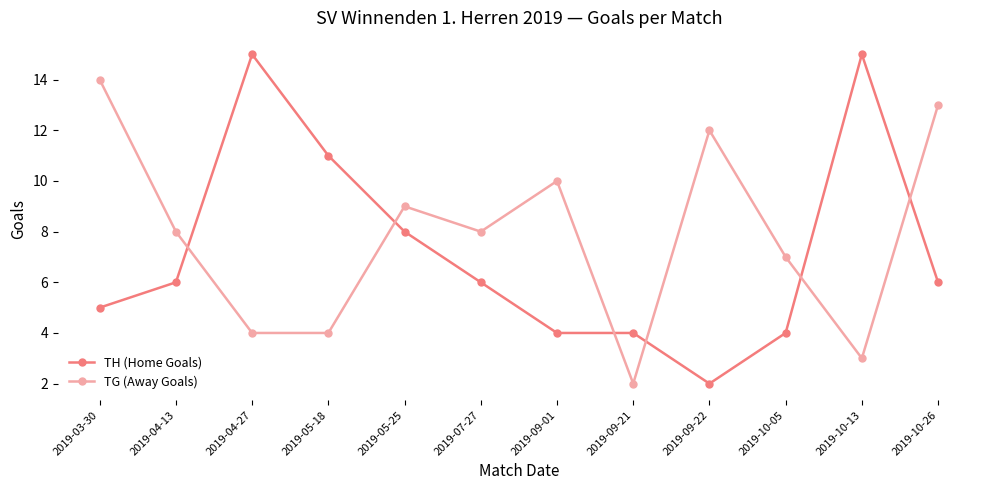

List the series in order of their peak value, lowest first.

TG (Away Goals), TH (Home Goals)